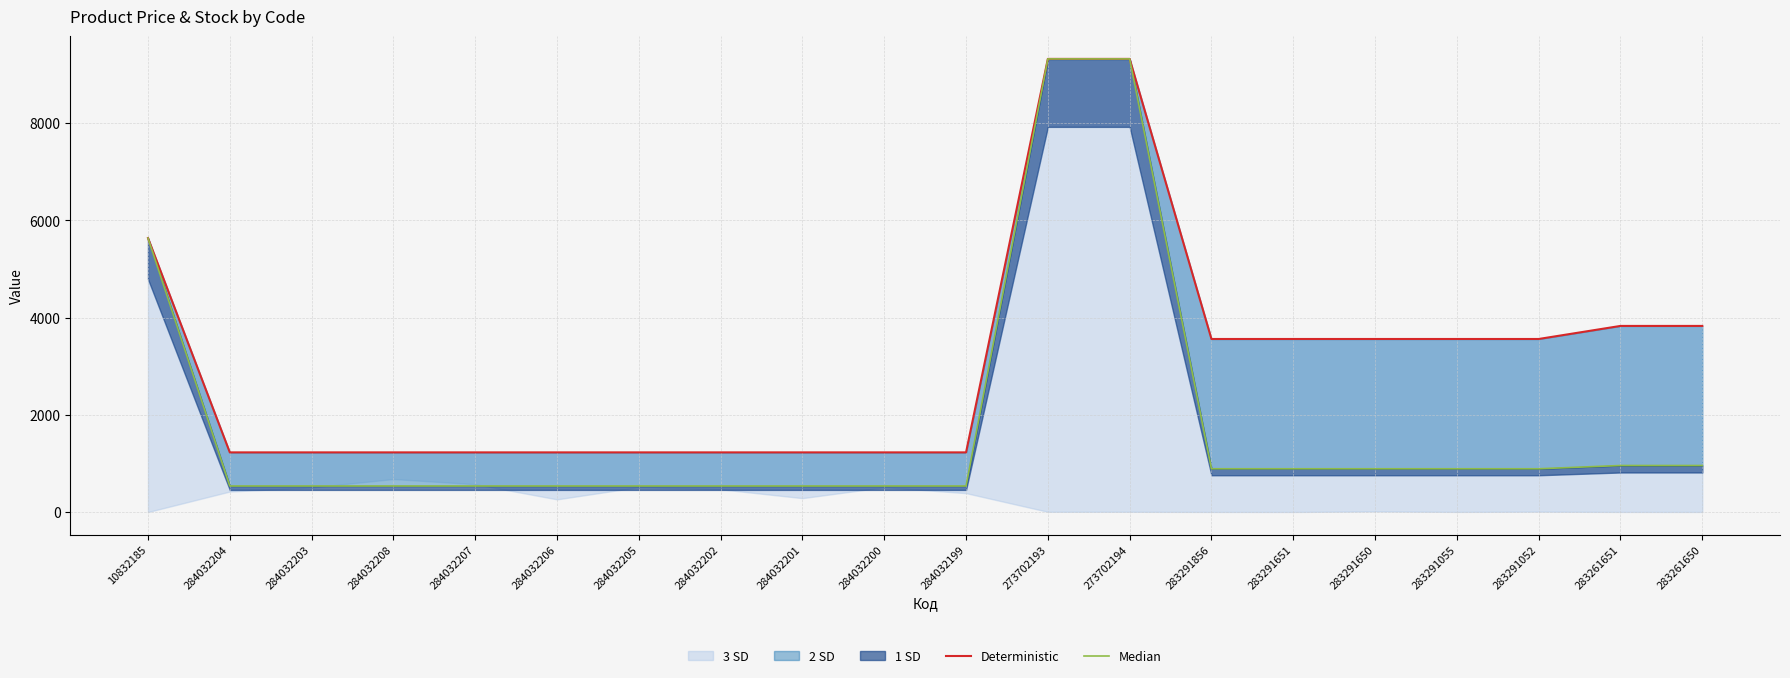

At which category is the sum across all series the highest?

273702193